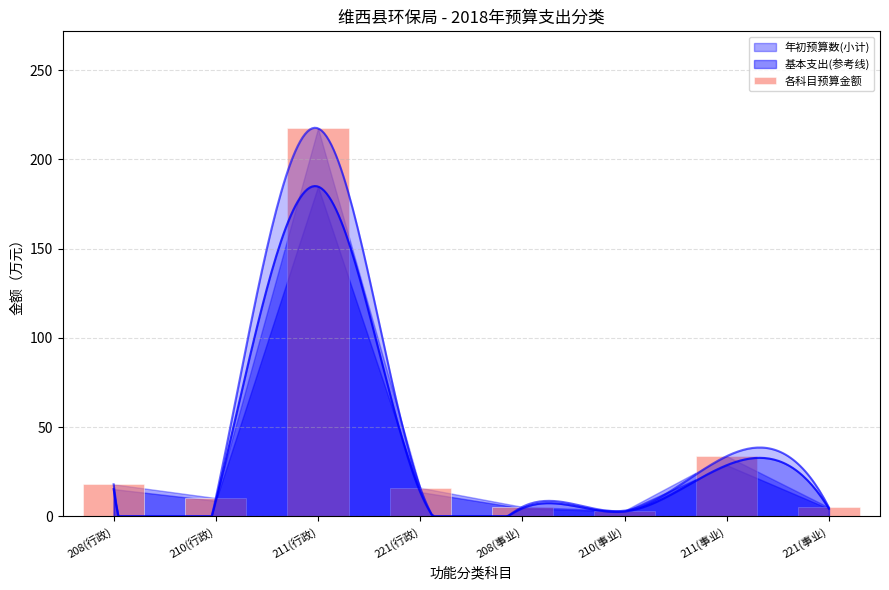

List the labels in order of value, largest first.

211(行政), 211(事业), 208(行政), 221(行政), 210(行政), 208(事业), 221(事业), 210(事业)